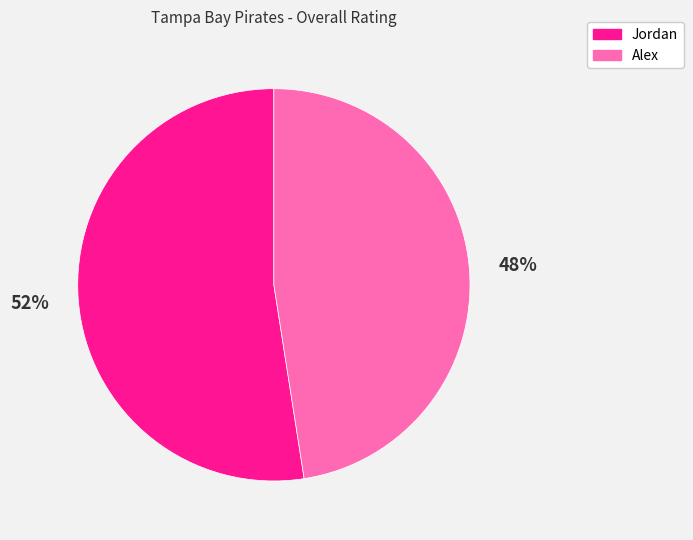

Do Jordan and Alex together represent more than half of the pie?

Yes